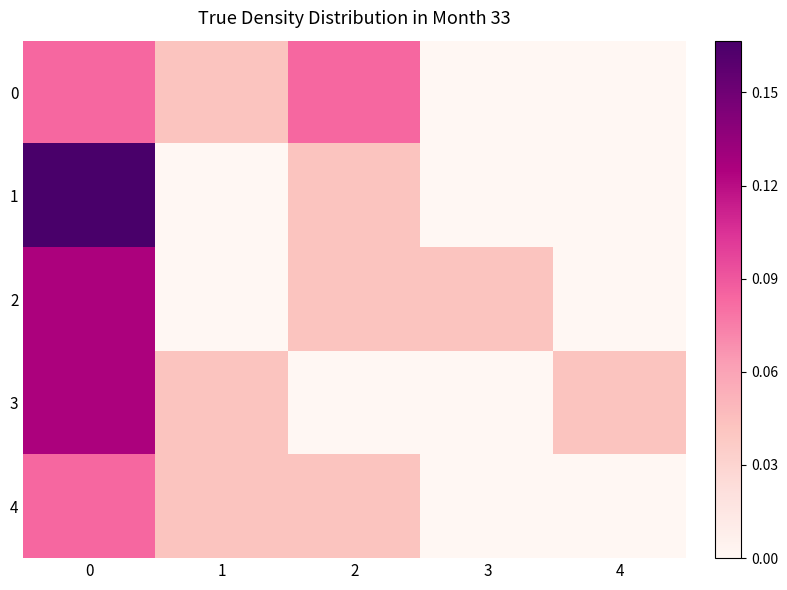

Which category has the lowest value across all series?

3